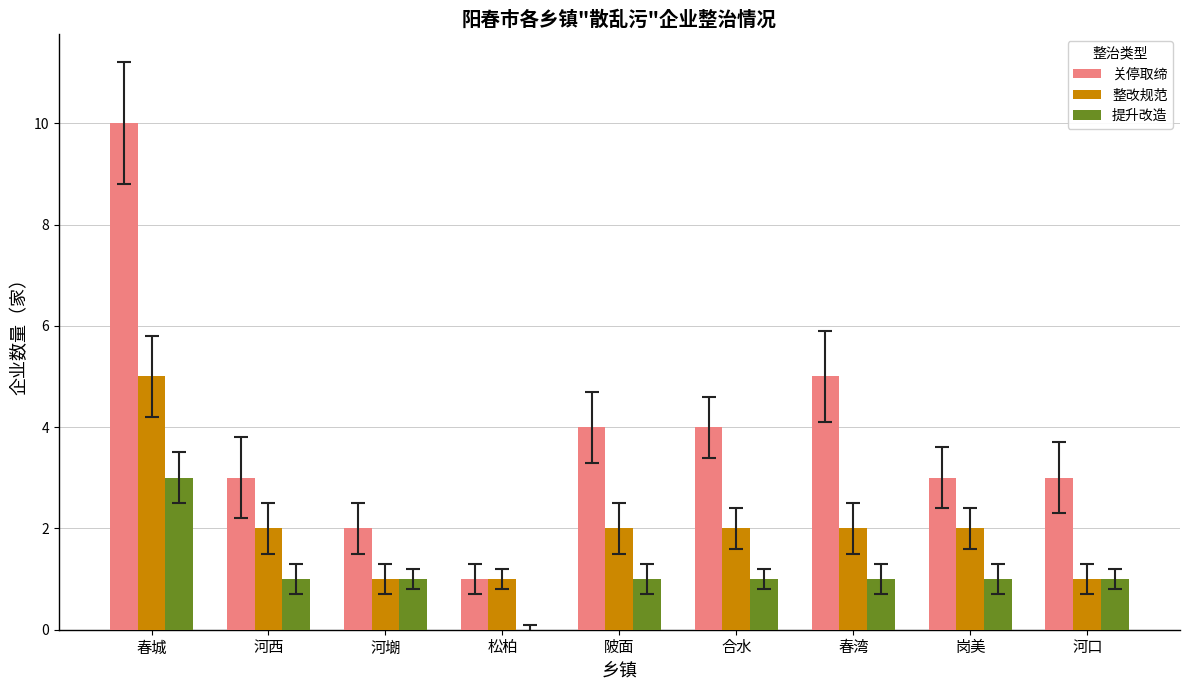

True or false: 整改规范 has a value of 1 at 松柏.

True